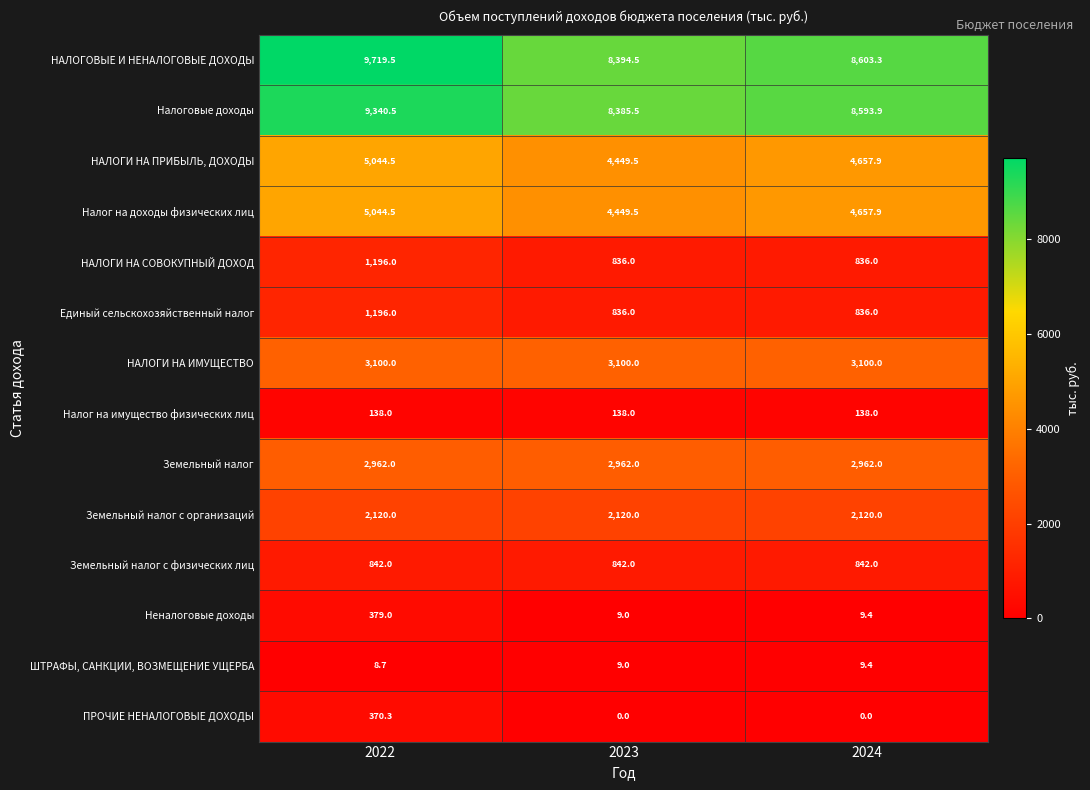

Count the number of categories in the chart.

3